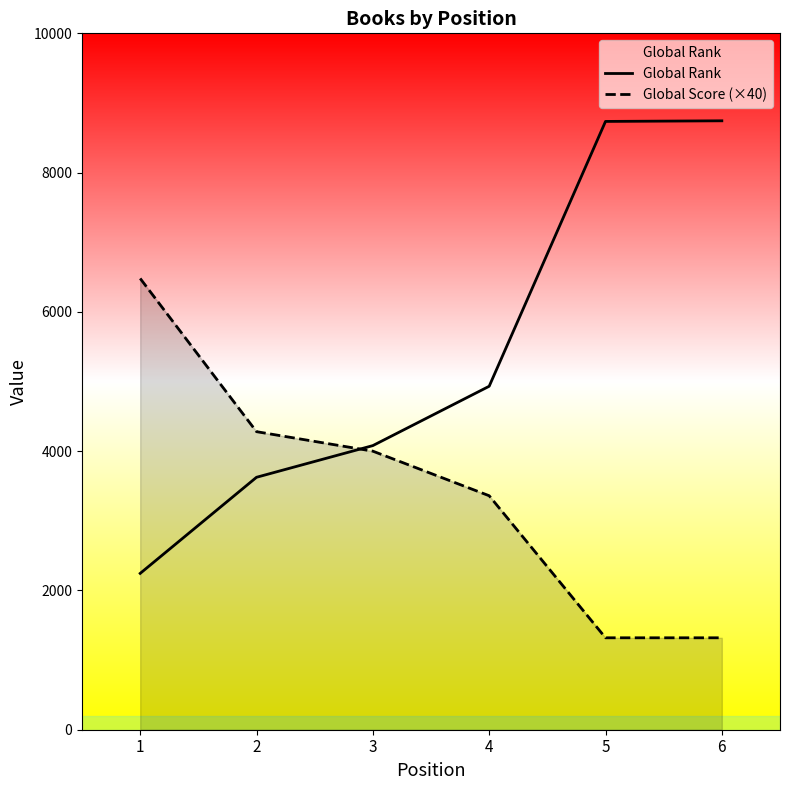

At which label does Global Score (×40) first exceed 4000?

1